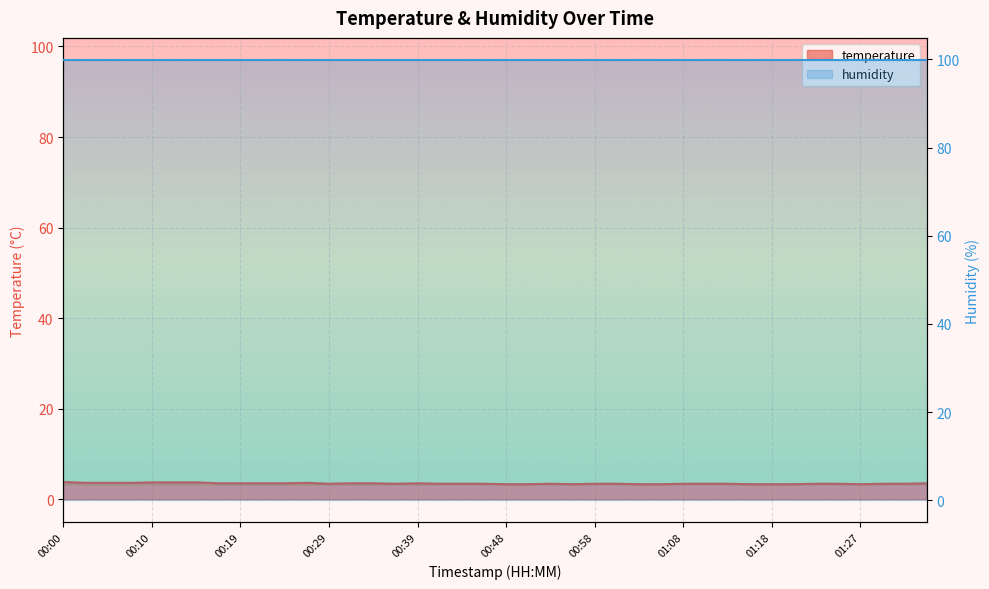

How many interior local peaks (higher than both neighbors) does the data have?

3